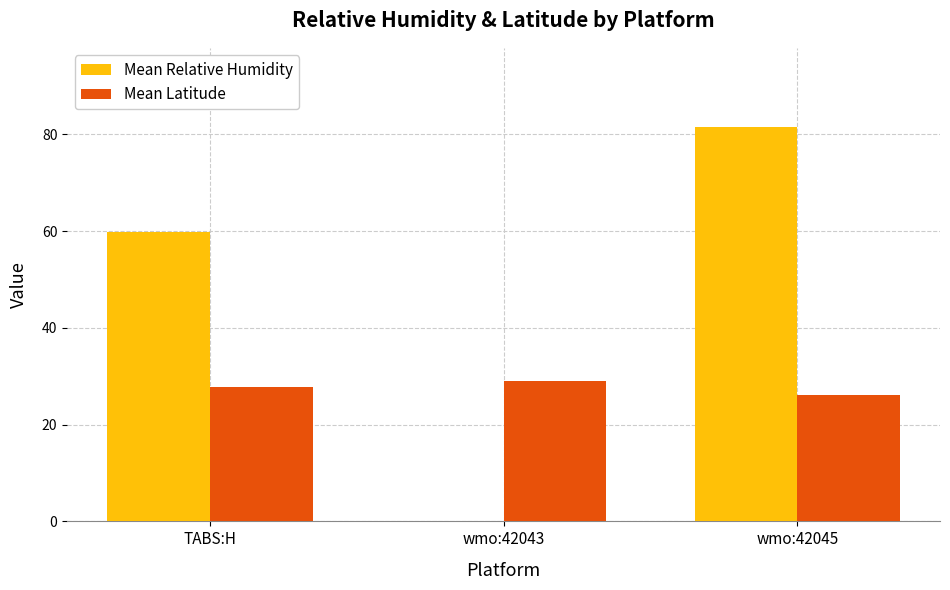

Count the number of categories in the chart.

3